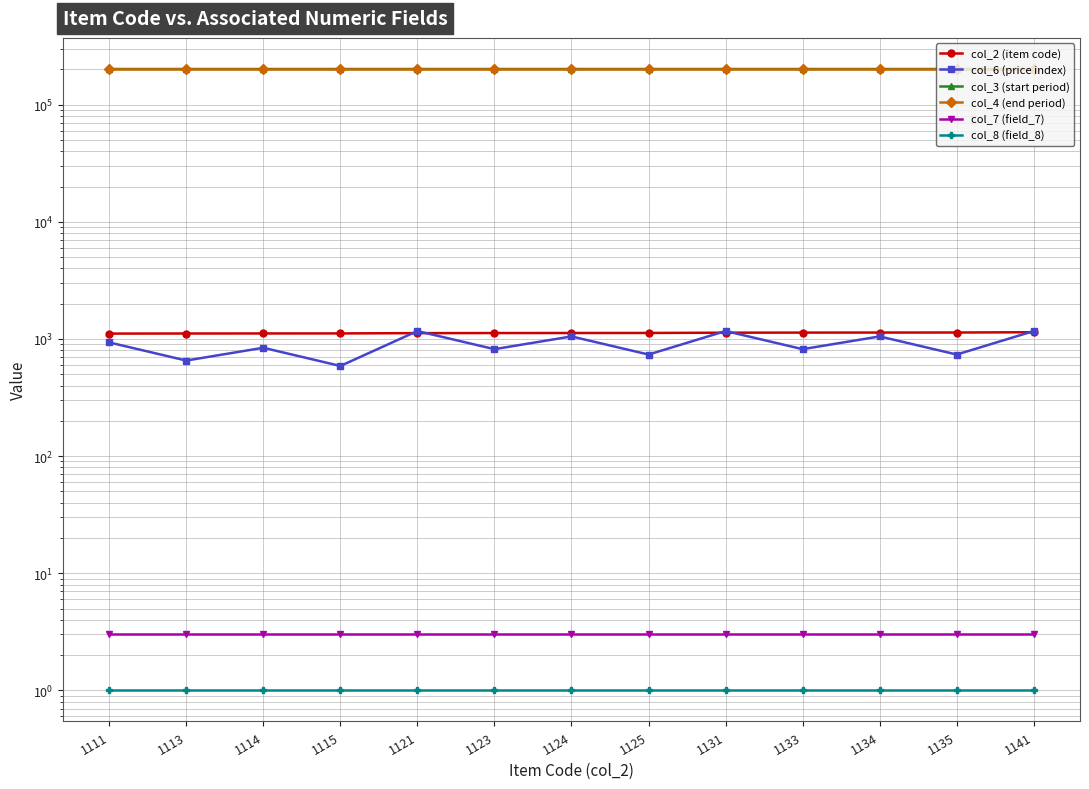

Rank the categories by col_4 (end period) value from lowest to highest.

1111, 1113, 1114, 1115, 1121, 1123, 1124, 1125, 1131, 1133, 1134, 1135, 1141